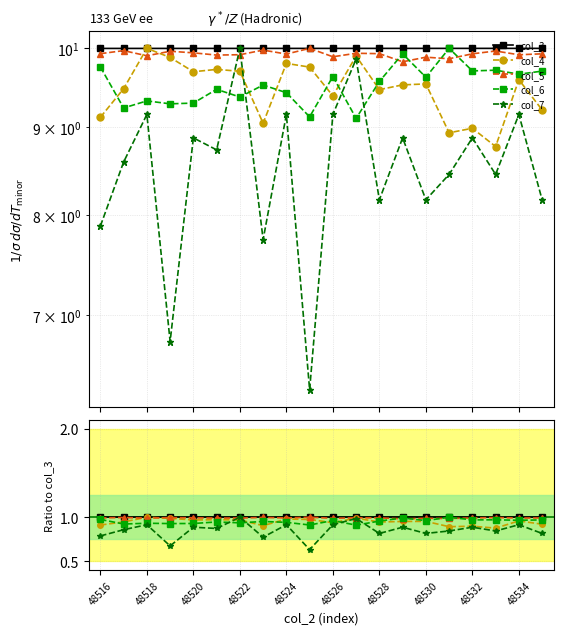

Reading left to right, what are all the values shown in this chart?

col_3: 1.0	1.0	1.0	1.0	1.0	1.0	1.0	1.0	1.0	1.0	1.0	1.0	1.0	1.0	1.0	1.0	1.0	1.0	1.0	1.0
col_4: 0.9	0.9	1.0	1.0	1.0	1.0	1.0	0.9	1.0	1.0	0.9	1.0	0.9	1.0	1.0	0.9	0.9	0.9	1.0	0.9
col_5: 1.0	1.0	1.0	1.0	1.0	1.0	1.0	1.0	1.0	1.0	1.0	1.0	1.0	1.0	1.0	1.0	1.0	1.0	1.0	1.0
col_6: 1.0	0.9	0.9	0.9	0.9	0.9	0.9	1.0	0.9	0.9	1.0	0.9	1.0	1.0	1.0	1.0	1.0	1.0	1.0	1.0
col_7: 0.8	0.9	0.9	0.7	0.9	0.9	1.0	0.8	0.9	0.6	0.9	1.0	0.8	0.9	0.8	0.8	0.9	0.8	0.9	0.8